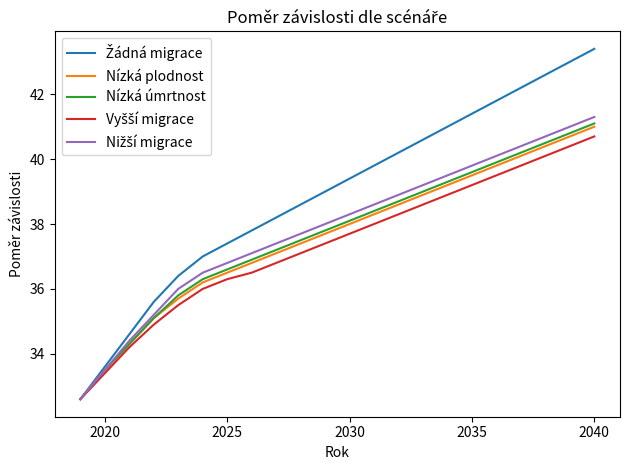

What is the greatest value displayed?

43.4